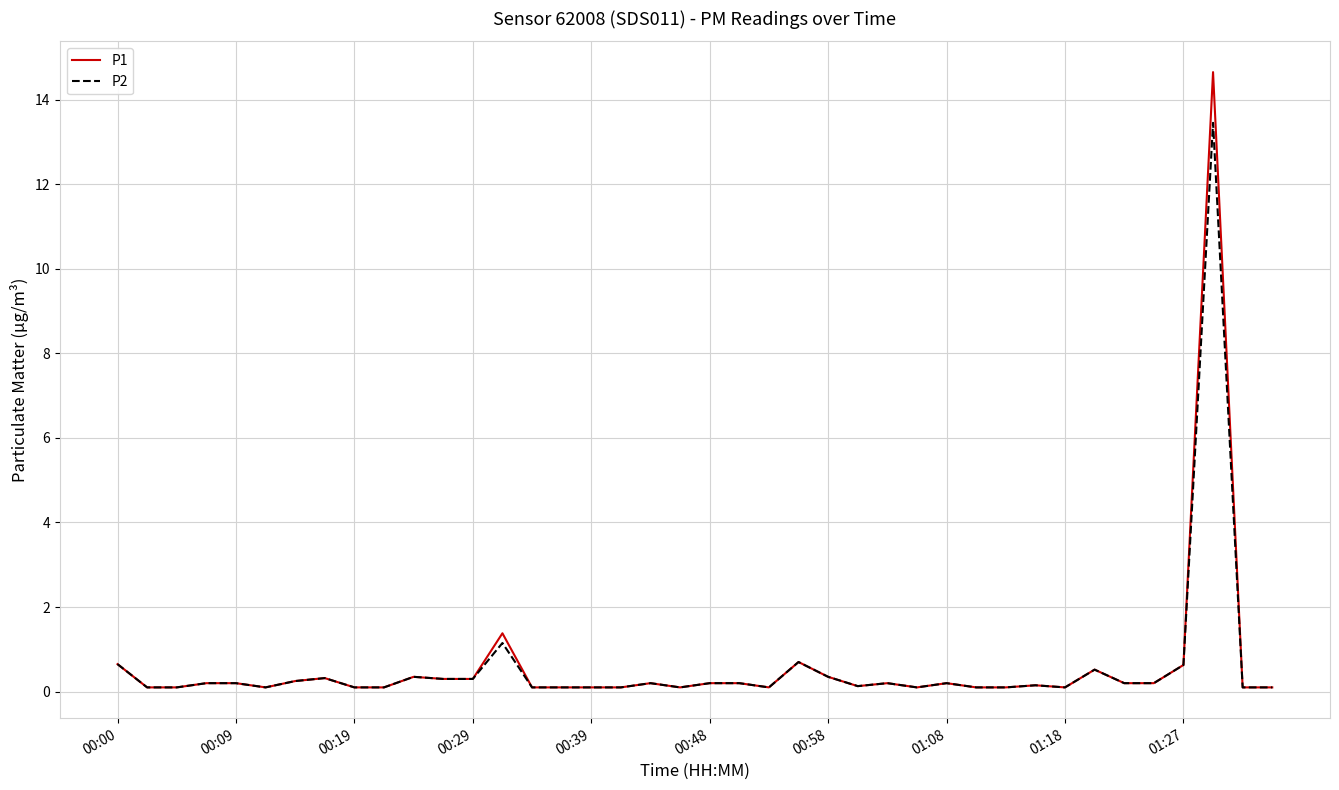

List the series in order of their peak value, lowest first.

P2, P1